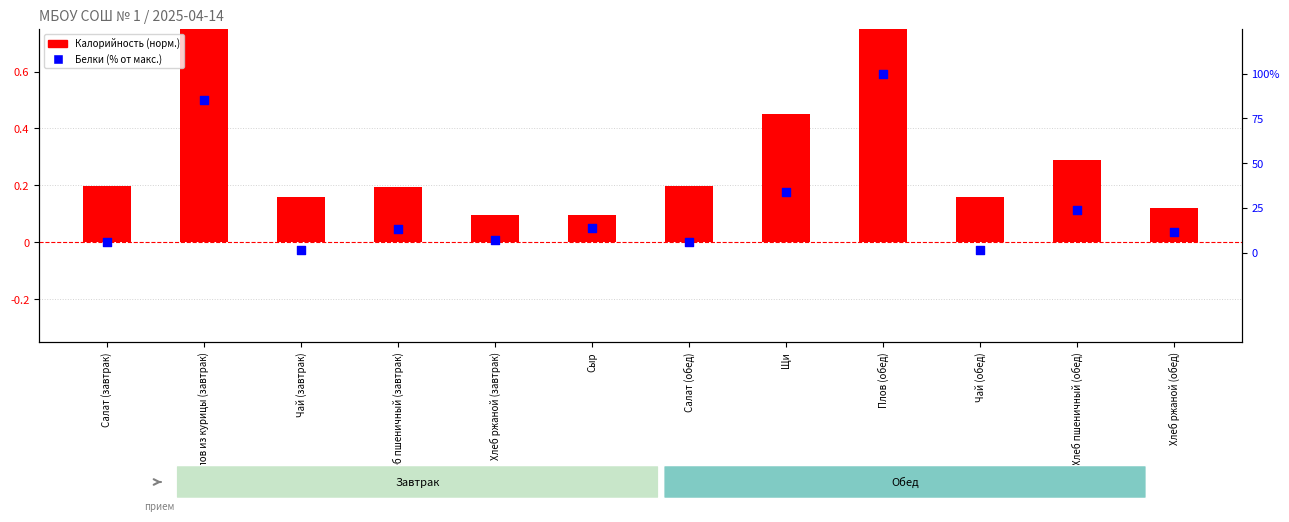

What are all the series names shown in the legend?

Калорийность (норм.), Белки (% от макс.)